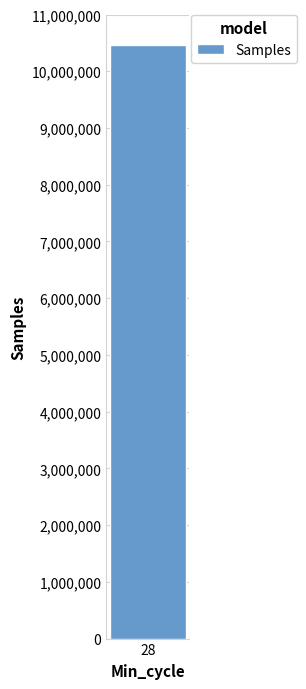

What is the average value?

10460351